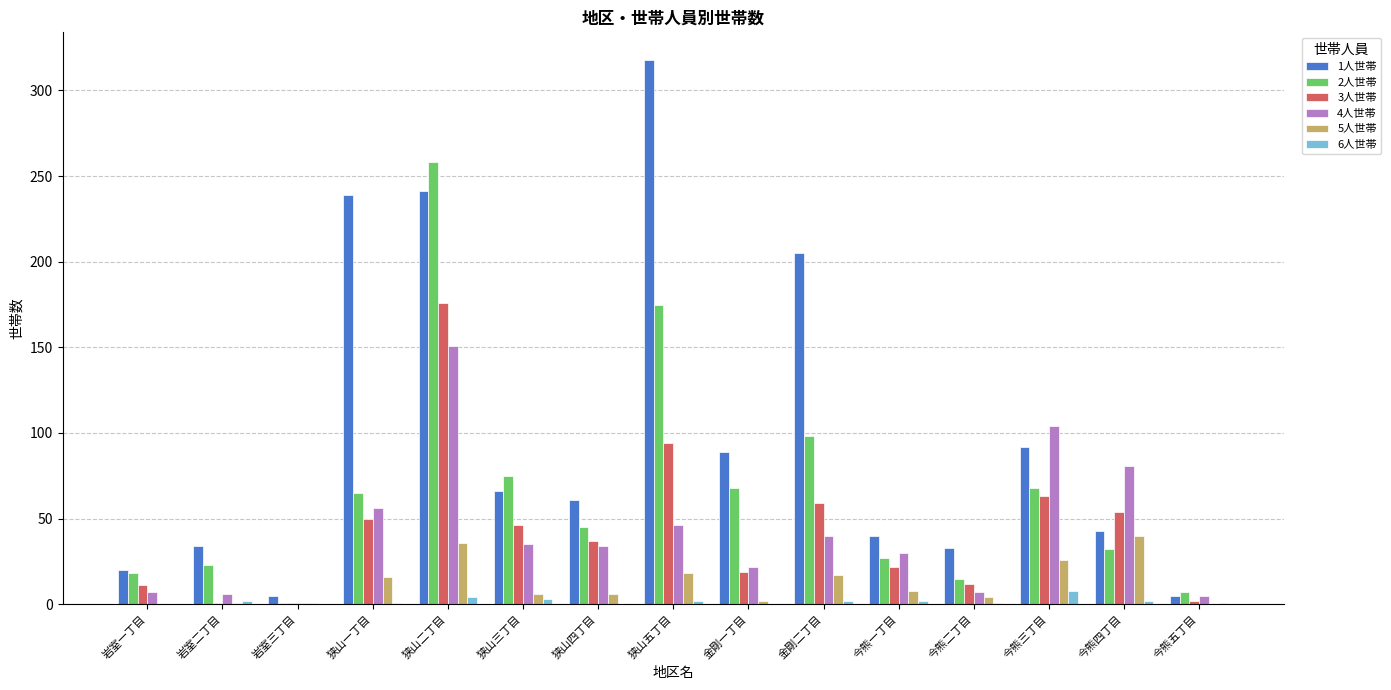

What is the sum of the 5人世帯 values at 狭山二丁目 and 狭山三丁目?

42